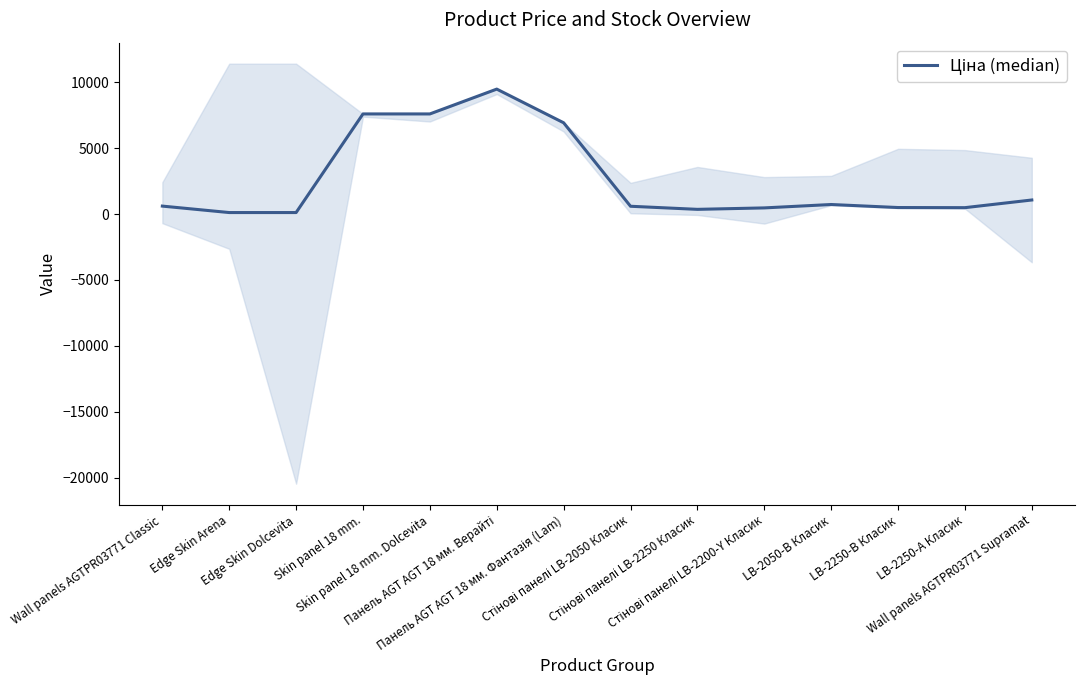

Rank the categories by value from lowest to highest.

Edge Skin Arena, Edge Skin Dolcevita, Стінові панелі LB-2250 Класик, Стінові панелі LB-2200-Y Класик, LB-2250-А Класик, LB-2250-В Класик, Стінові панелі LB-2050 Класик, Wall panels AGTPR03771 Classic, LB-2050-В Класик, Wall panels AGTPR03771 Supramat, Панель AGT AGT 18 мм. Фантазія (Lam), Skin panel 18 mm., Skin panel 18 mm. Dolcevita, Панель AGT AGT 18 мм. Верайті